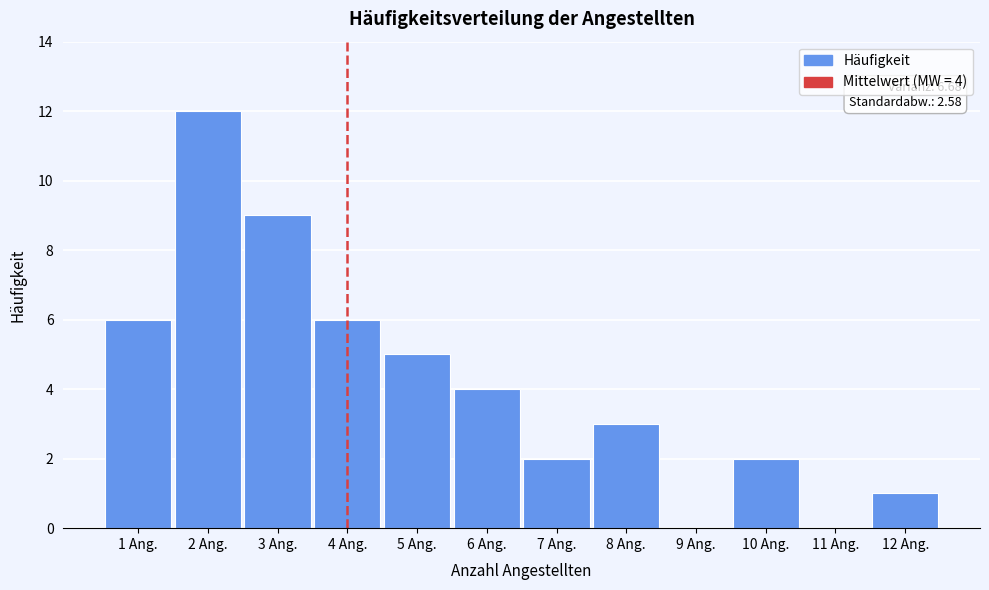

Reading left to right, transcribe all the data shown in this chart.

1 Ang.=6	2 Ang.=12	3 Ang.=9	4 Ang.=6	5 Ang.=5	6 Ang.=4	7 Ang.=2	8 Ang.=3	9 Ang.=0	10 Ang.=2	11 Ang.=0	12 Ang.=1